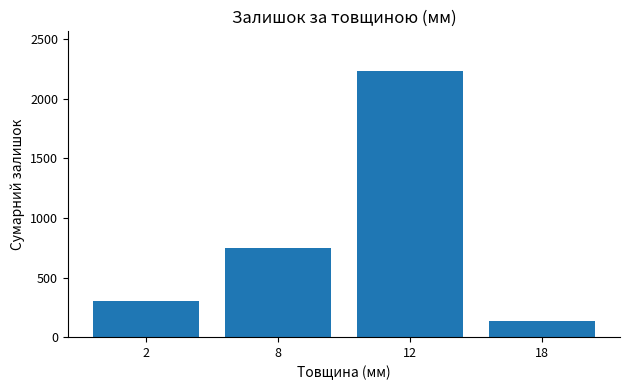

What is the difference between the maximum and minimum values?

2101